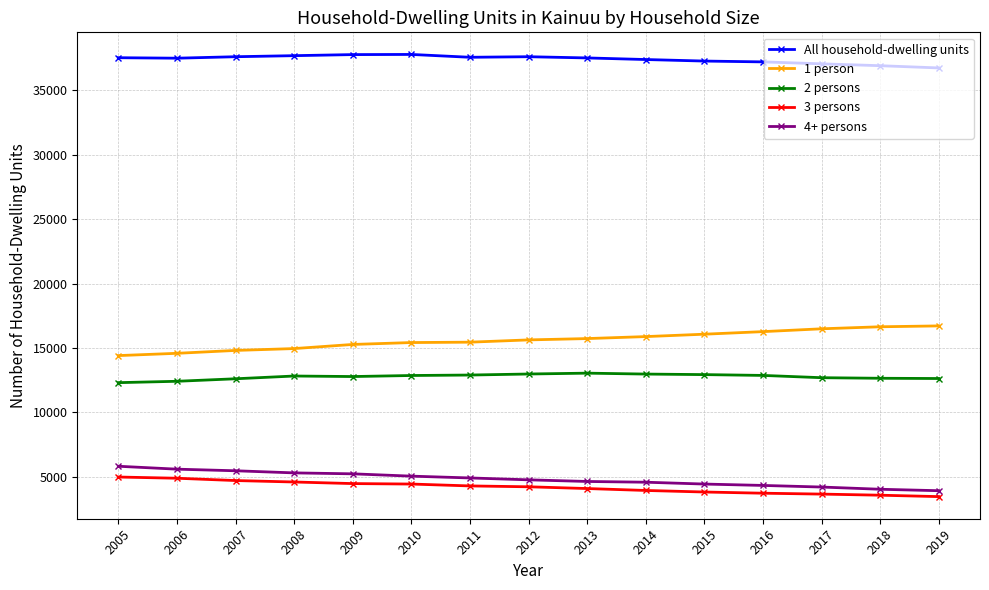

Read the 2 persons value at 2015, to the nearest 10.

12930